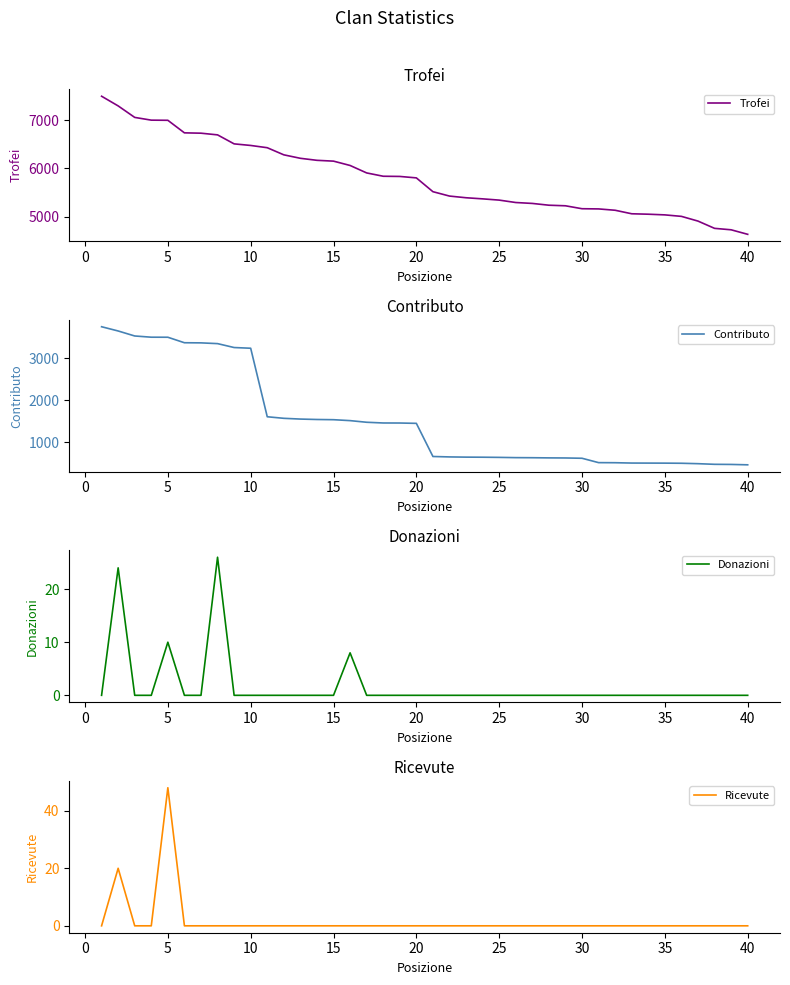

True or false: Contributo and Ricevute intersect in this chart.

False